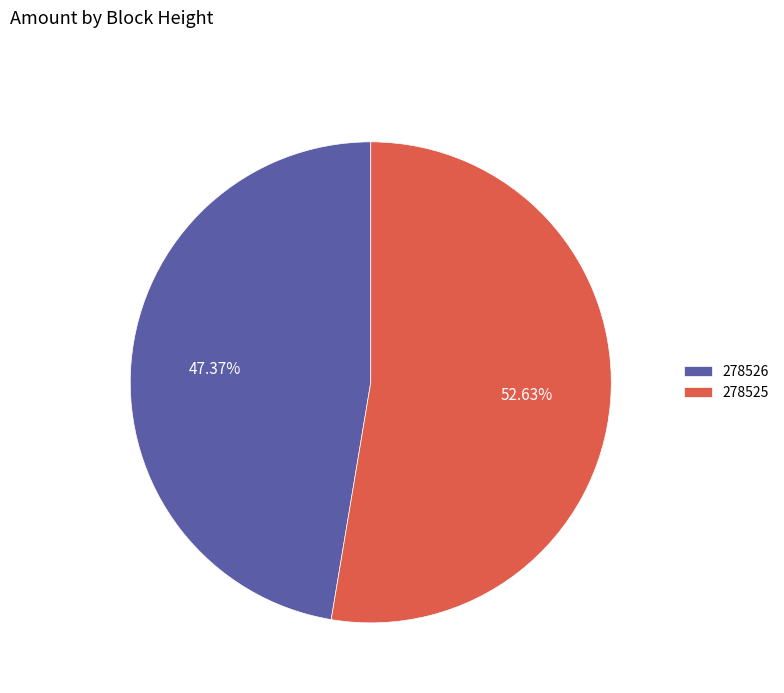

Count the number of slices in the pie.

2